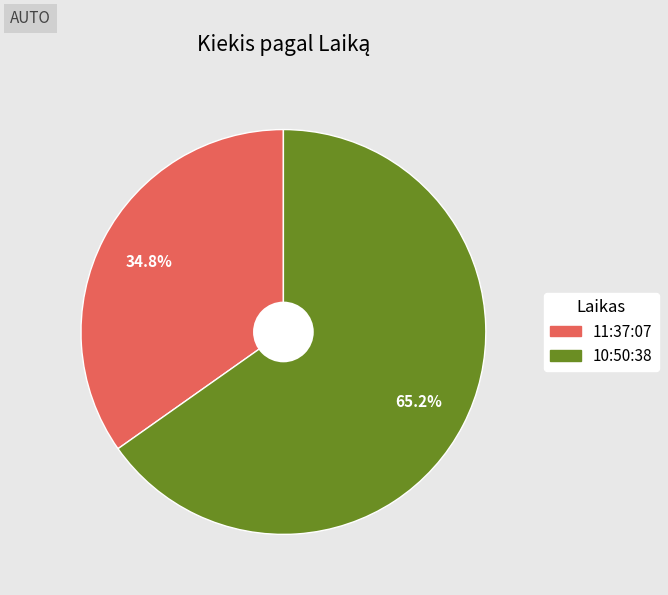

Do 11:37:07 and 10:50:38 together represent more than half of the pie?

Yes